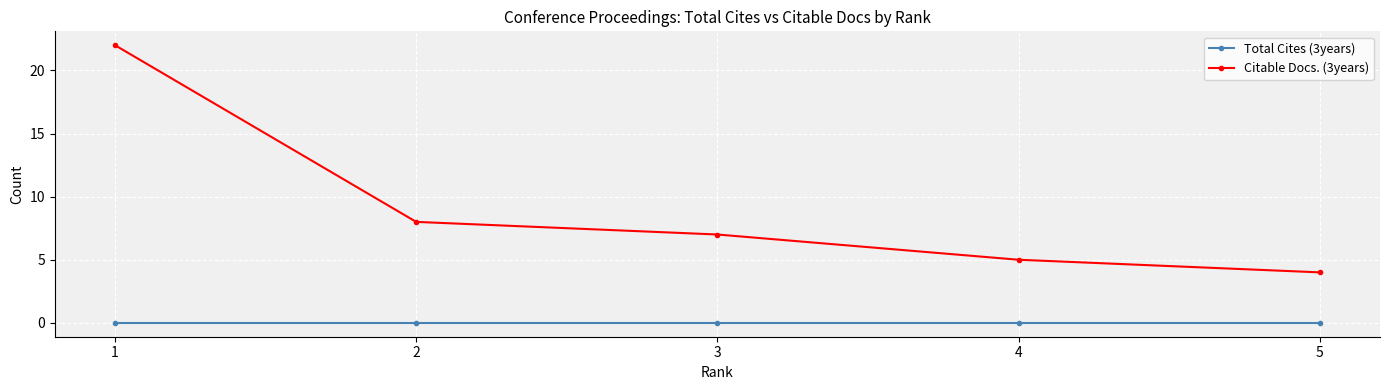

The Citable Docs. (3years) series shows 4 at 5. True or false?

True